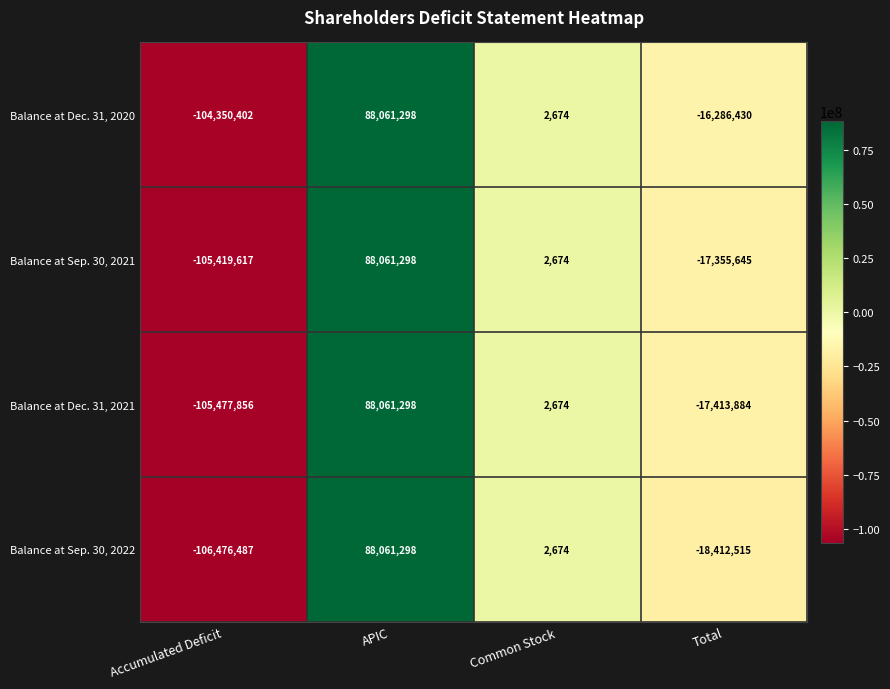

What is the sum of the Balance at Dec. 31, 2020 values at Accumulated Deficit and APIC?

-16289104